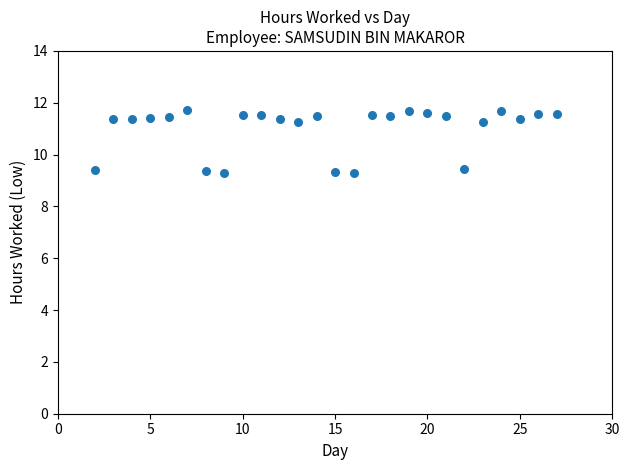

What is the range of X values (max minus min)?

25.0